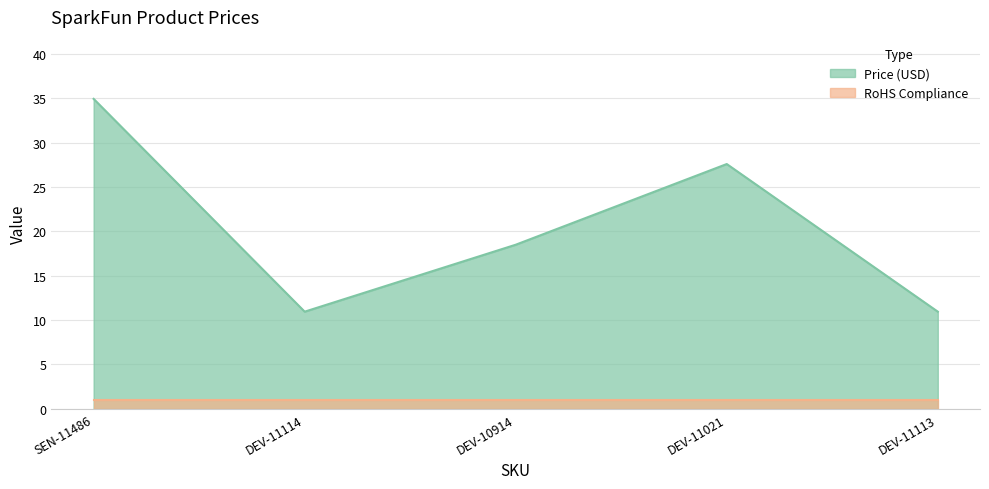

Is it true that the value at DEV-11114 is 10.9?

True